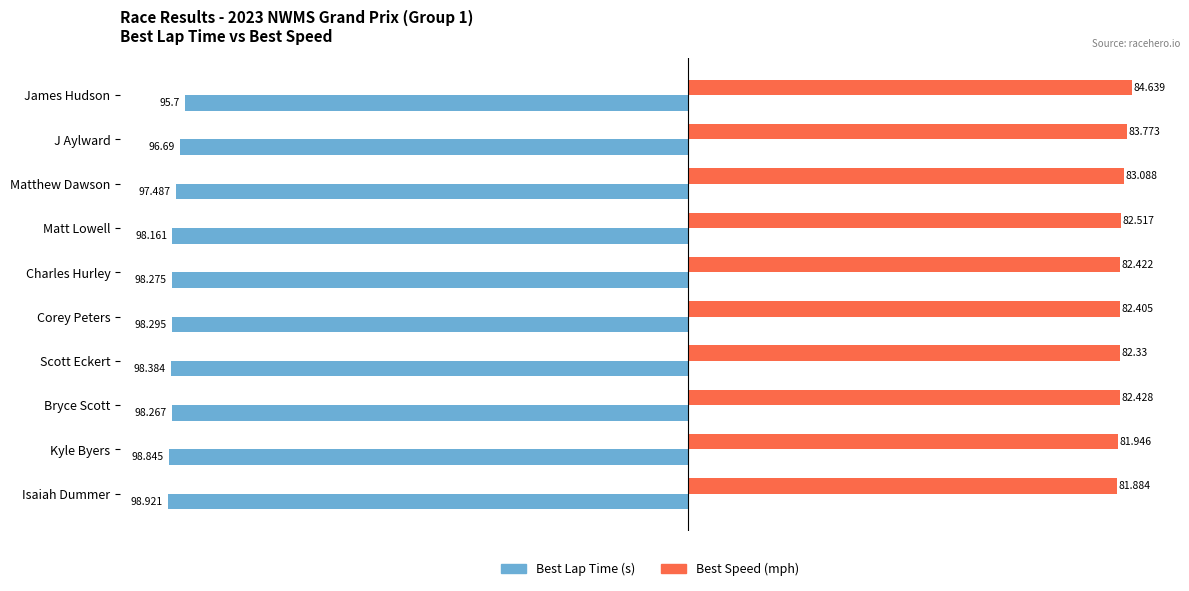

Which label corresponds to the largest value in the chart?

James Hudson